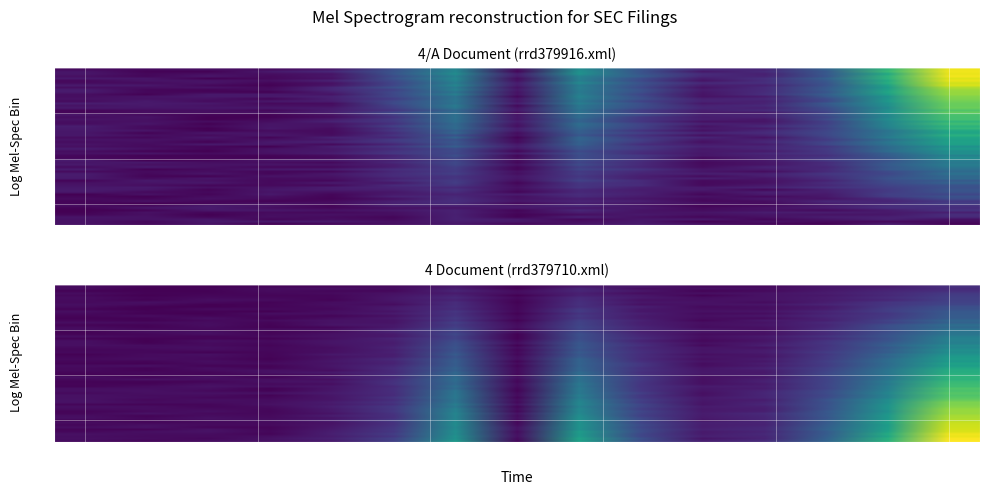

How many distinct data groups are displayed?

2